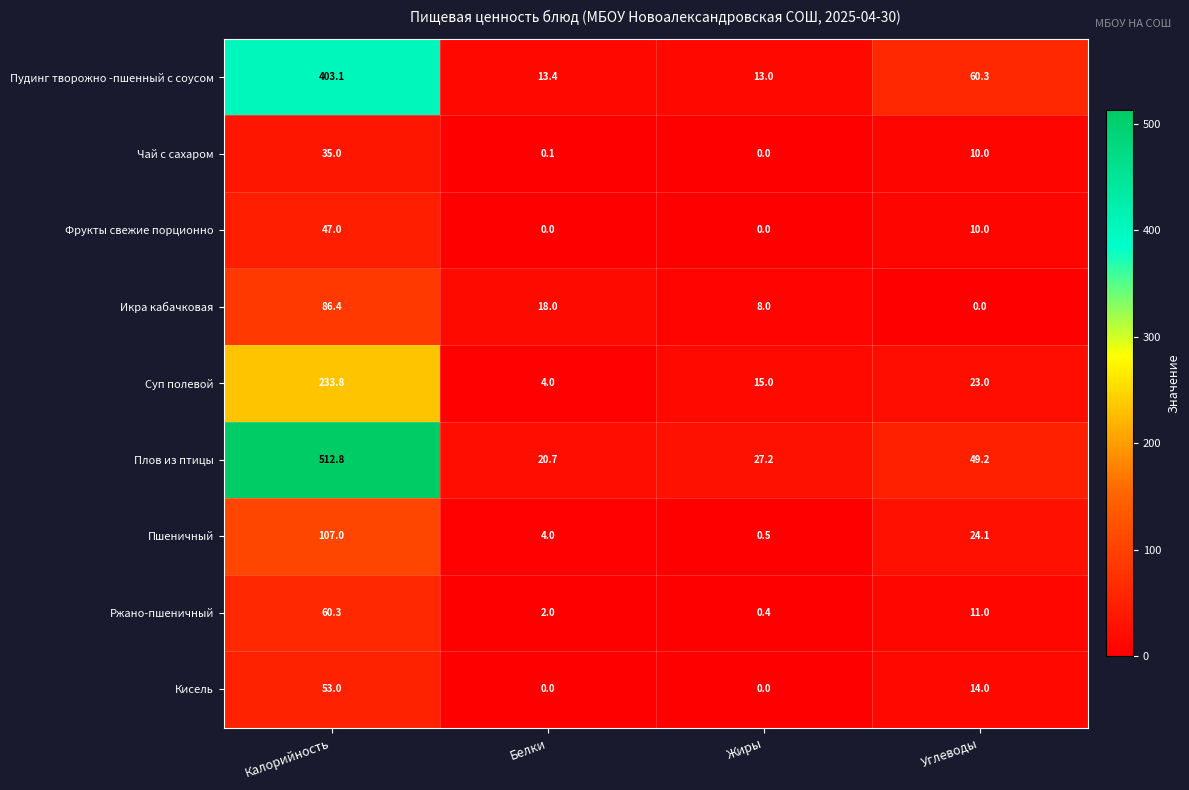

At which category is the sum across all series the highest?

Калорийность